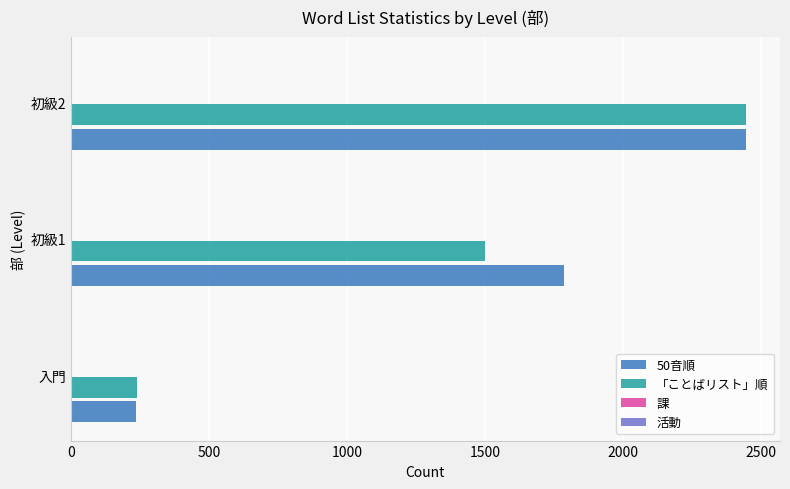

Between 初級1 and 初級2, which series saw the biggest shift?

「ことばリスト」順